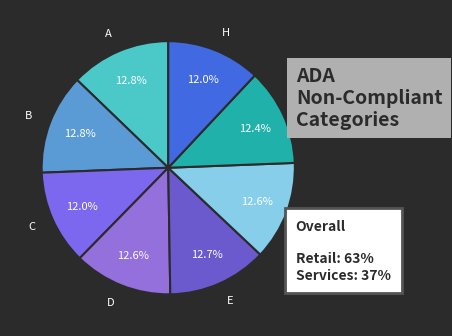

To the nearest percent, what is the combined percentage of D and B?

25%